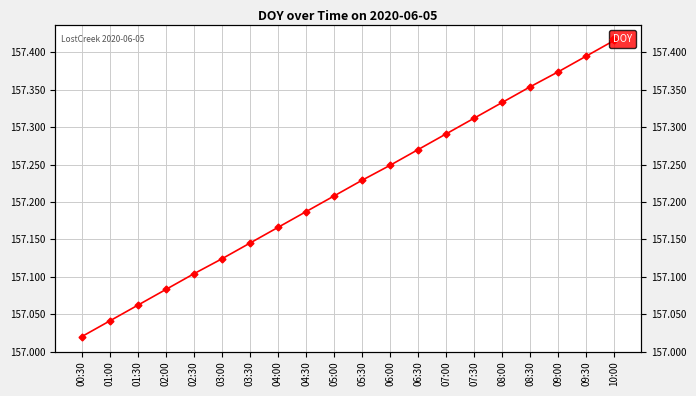

List the labels in order of value, largest first.

10:00, 09:30, 09:00, 08:30, 08:00, 07:30, 07:00, 06:30, 06:00, 05:30, 05:00, 04:30, 04:00, 03:30, 03:00, 02:30, 02:00, 01:30, 01:00, 00:30